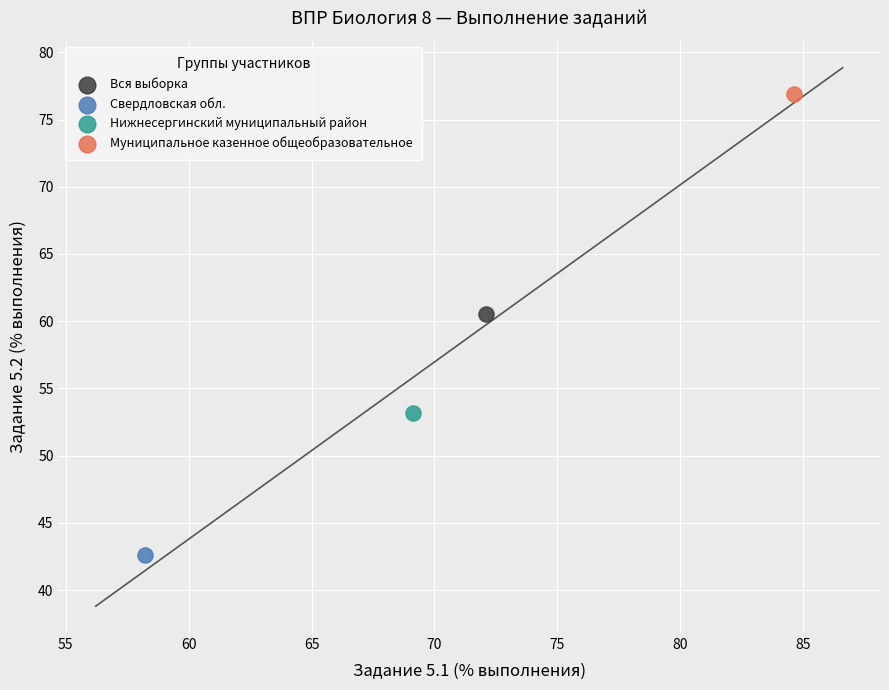

What are all the series names shown in the legend?

Вся выборка, Свердловская обл., Нижнесергинский муниципальный район, Муниципальное казенное общеобразовательное